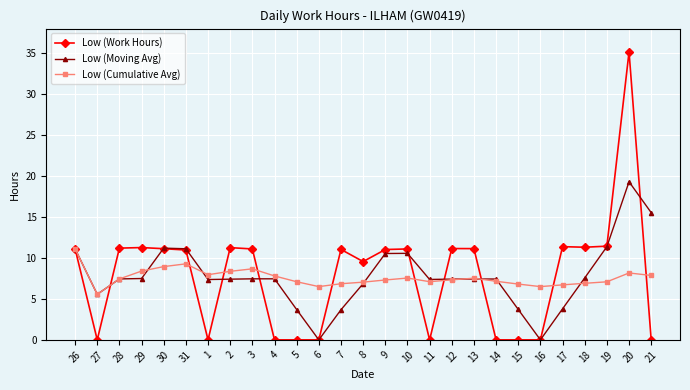

Which series has the widest spread of values?

Low (Work Hours)